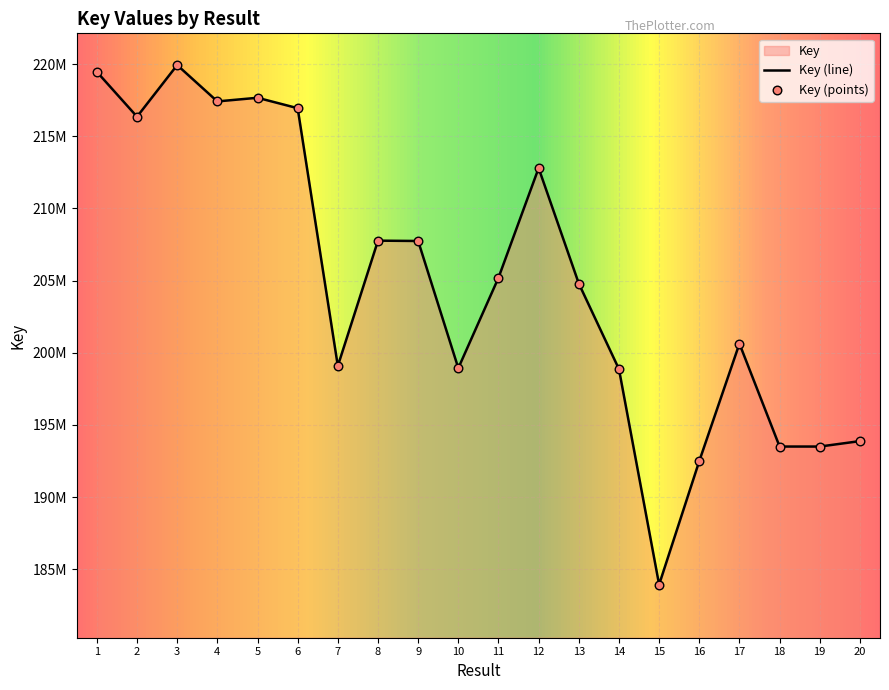

Which has a higher value, 3 or 11?

3